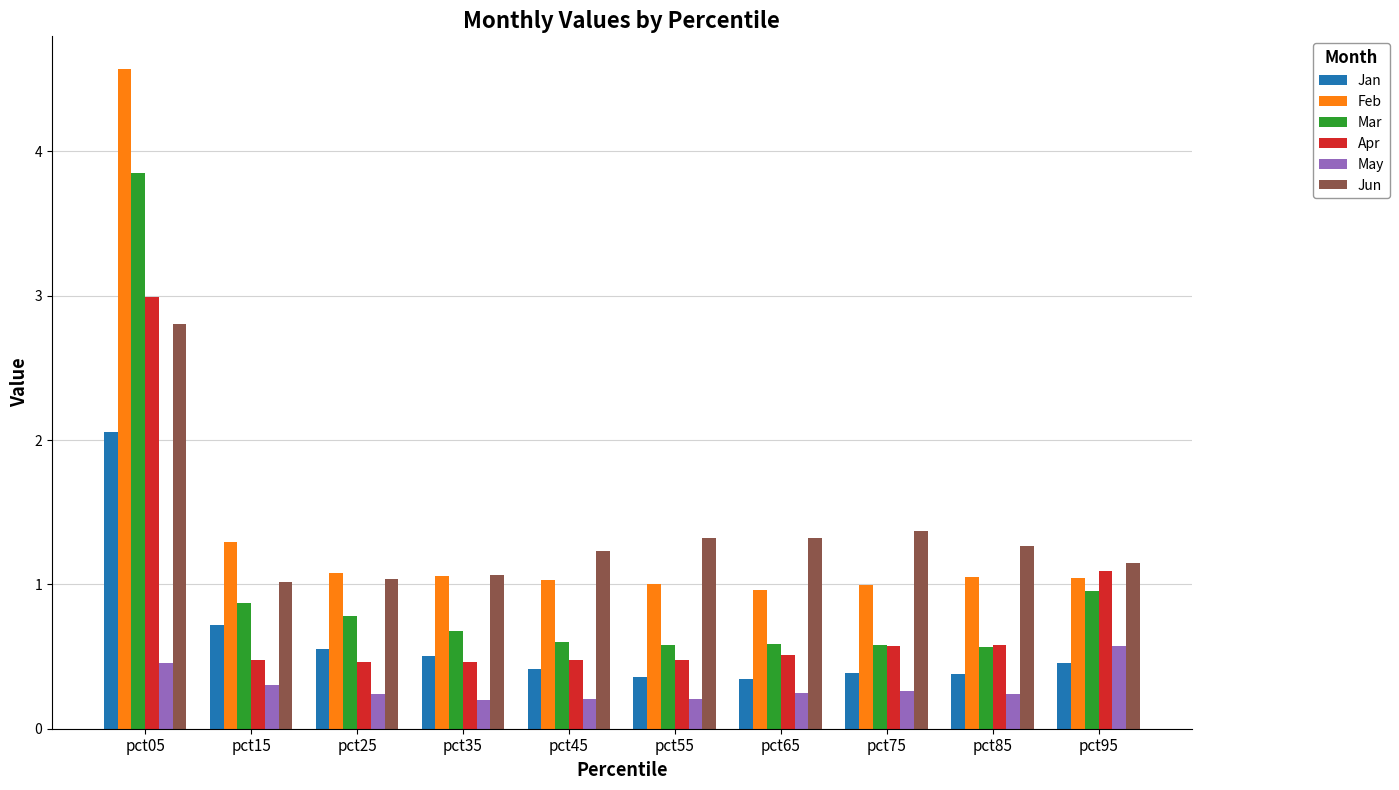

What is the total value across all series at pct85?

4.1